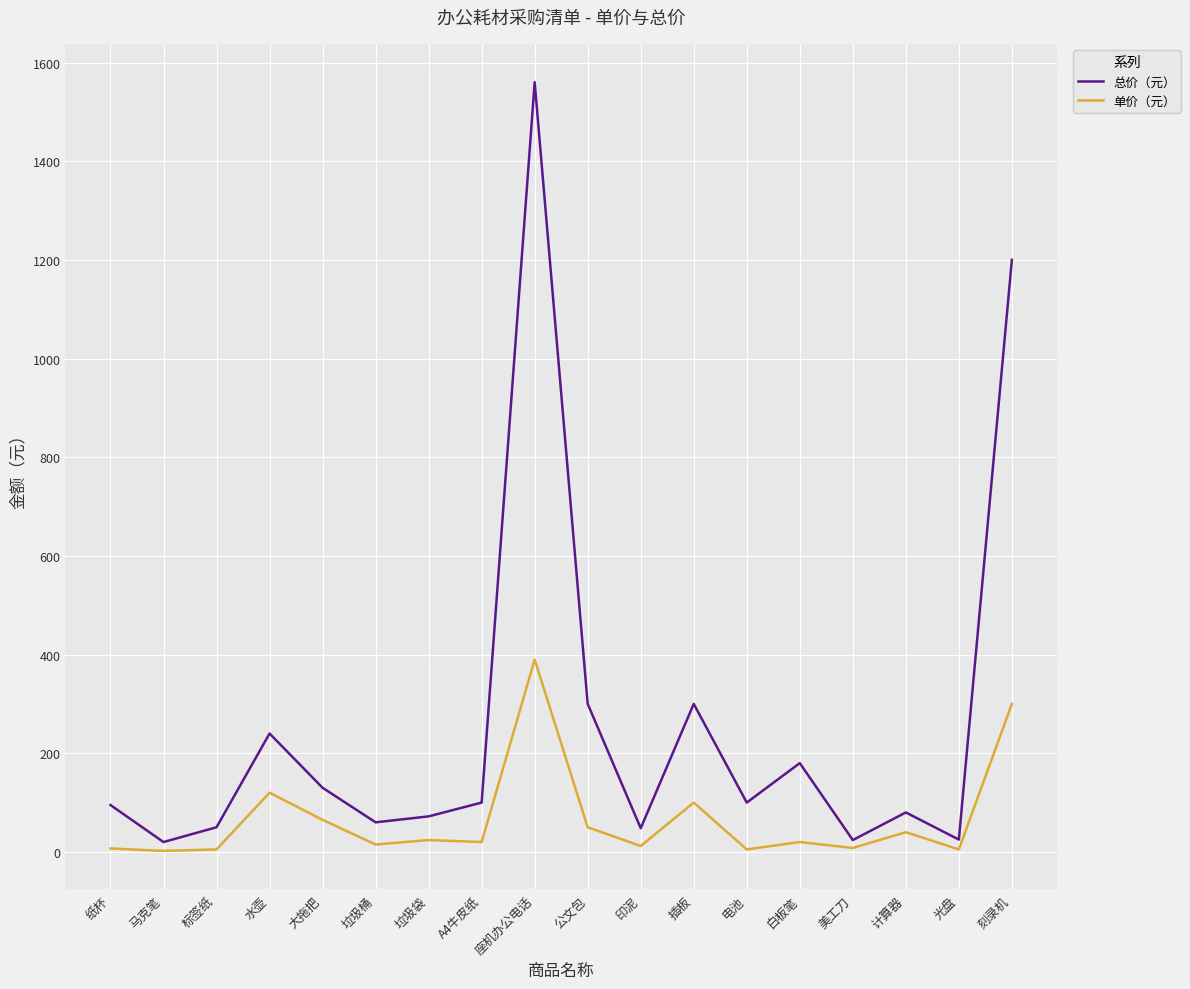

What is the maximum value shown in the chart?

1560